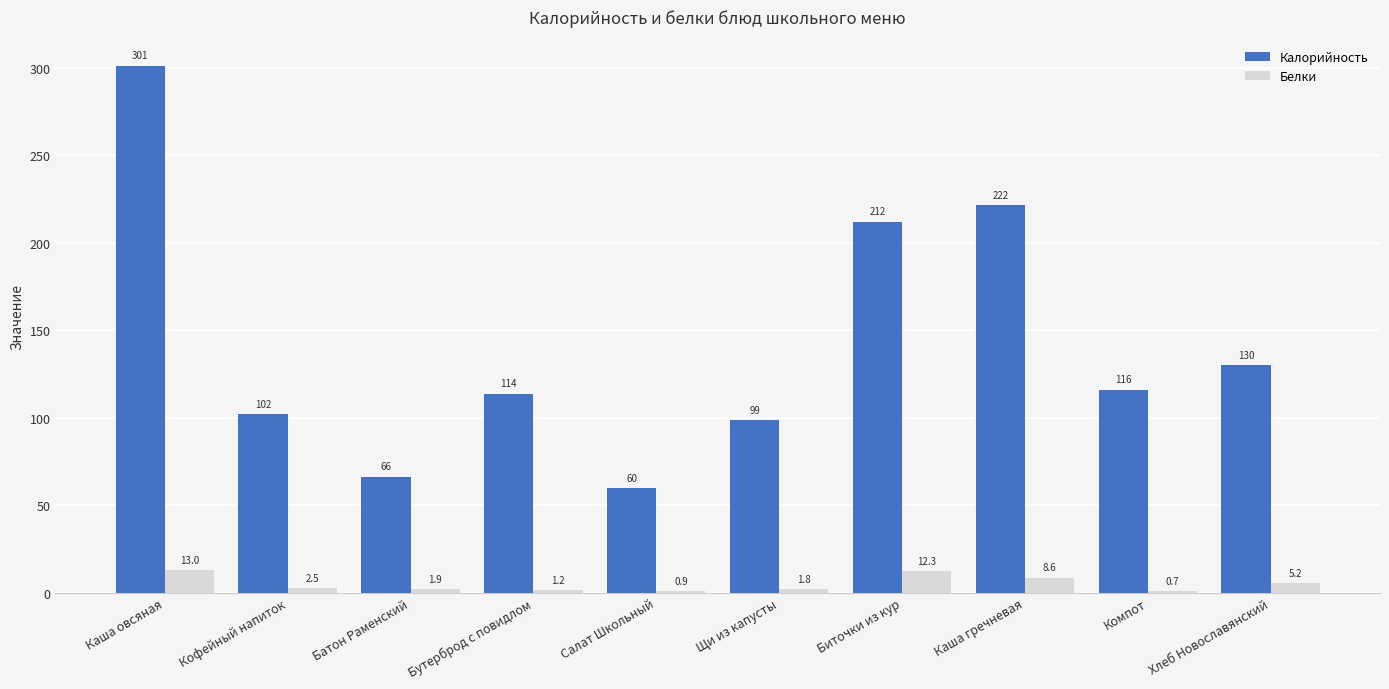

What is the approximate value of Калорийность at Кофейный напиток?

102.0